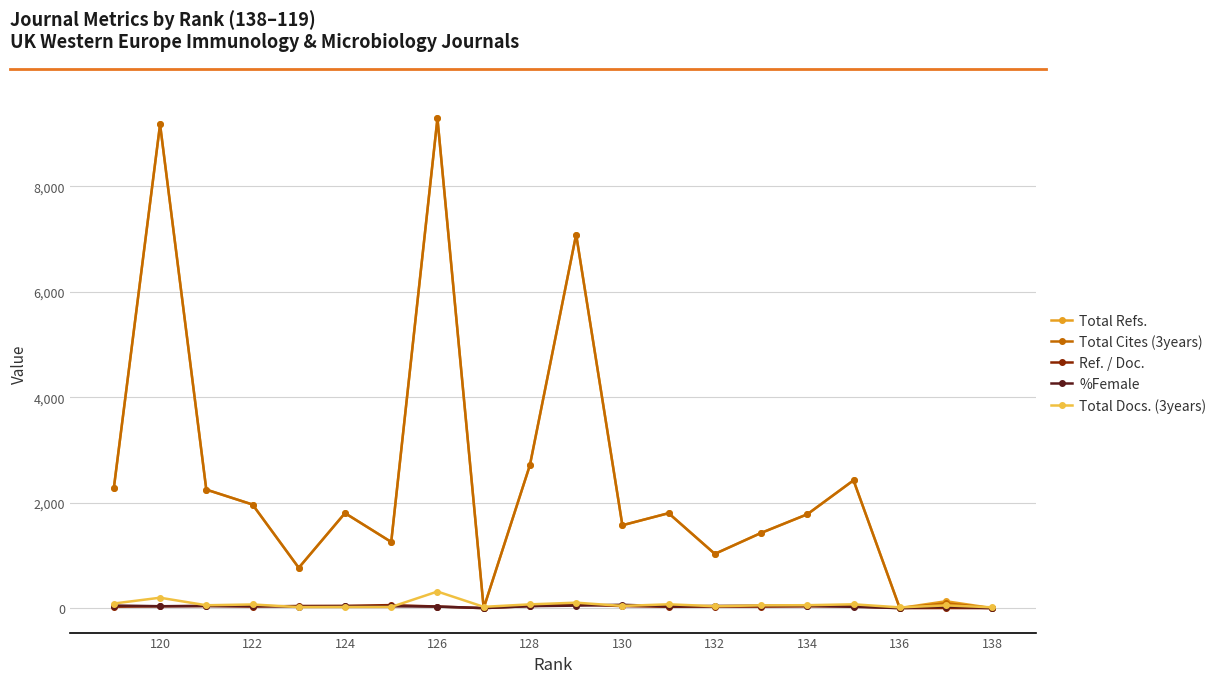

How many values in the %Female series exceed 35?

10